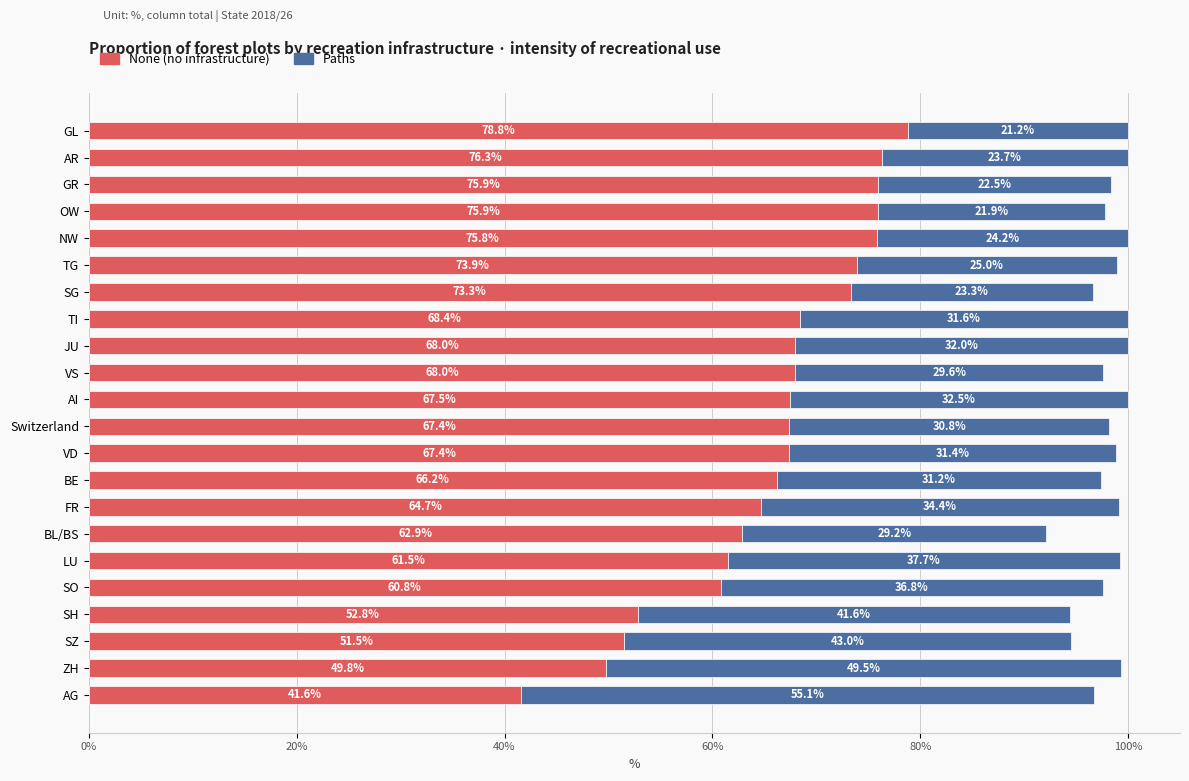

What is the sum of the None (no infrastructure) values at SO and SZ?

112.3